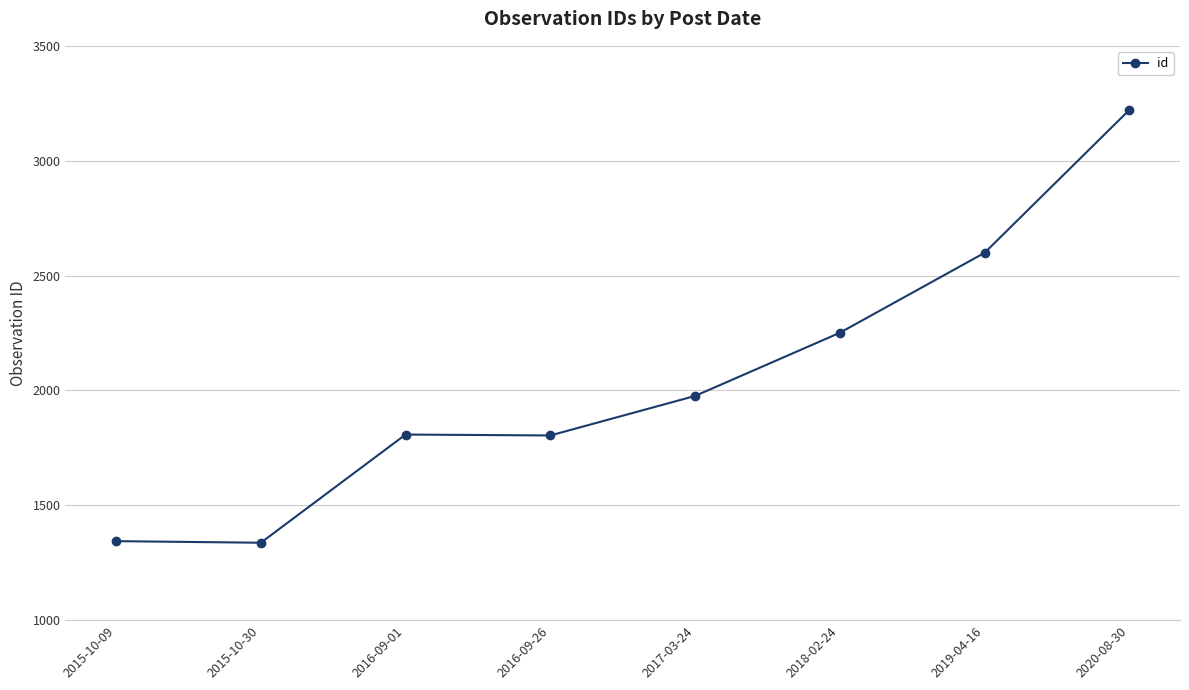

What is the difference between the values at 2016-09-01 and 2020-08-30?

1413